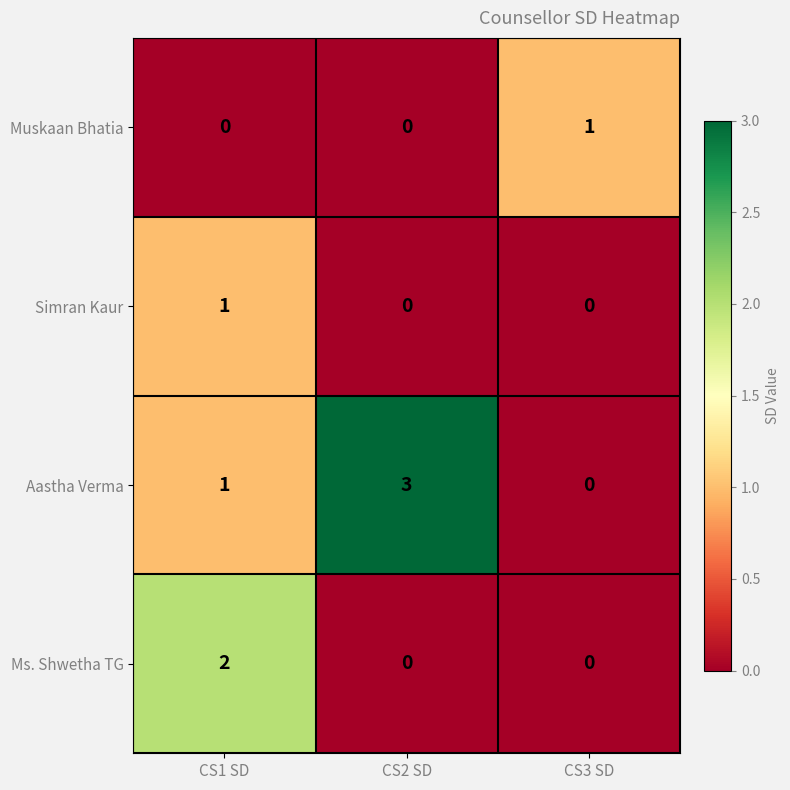

How many distinct data groups are displayed?

4